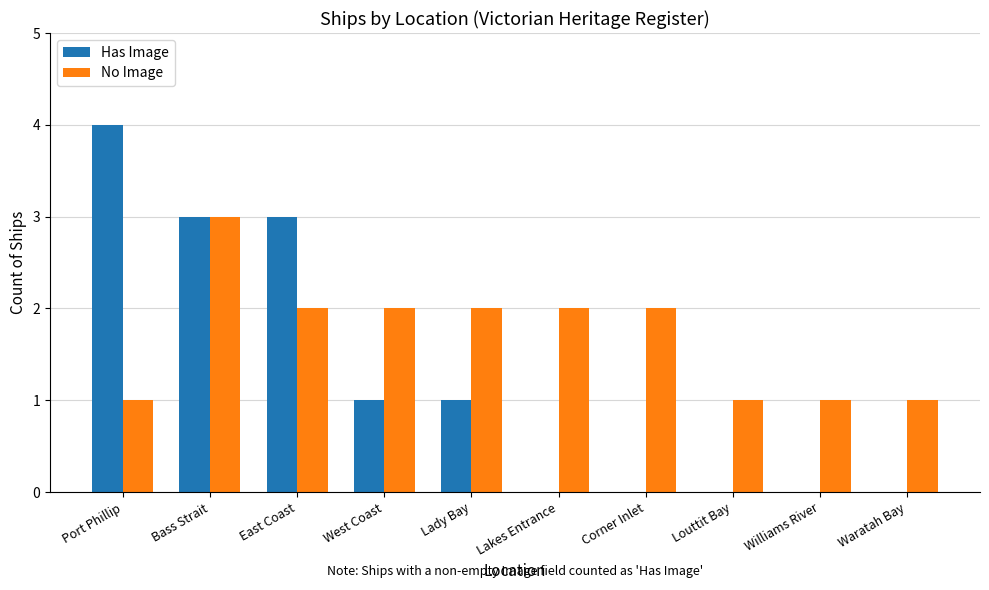

What is the maximum value shown in the chart?

4